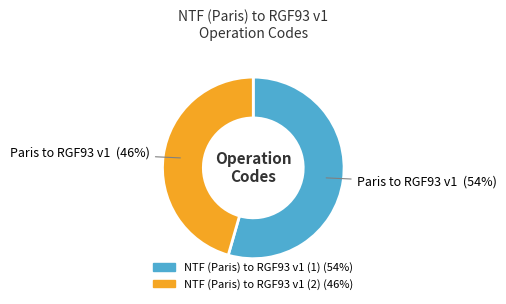

Which slice is the smallest?

NTF (Paris) to RGF93 v1 (2)